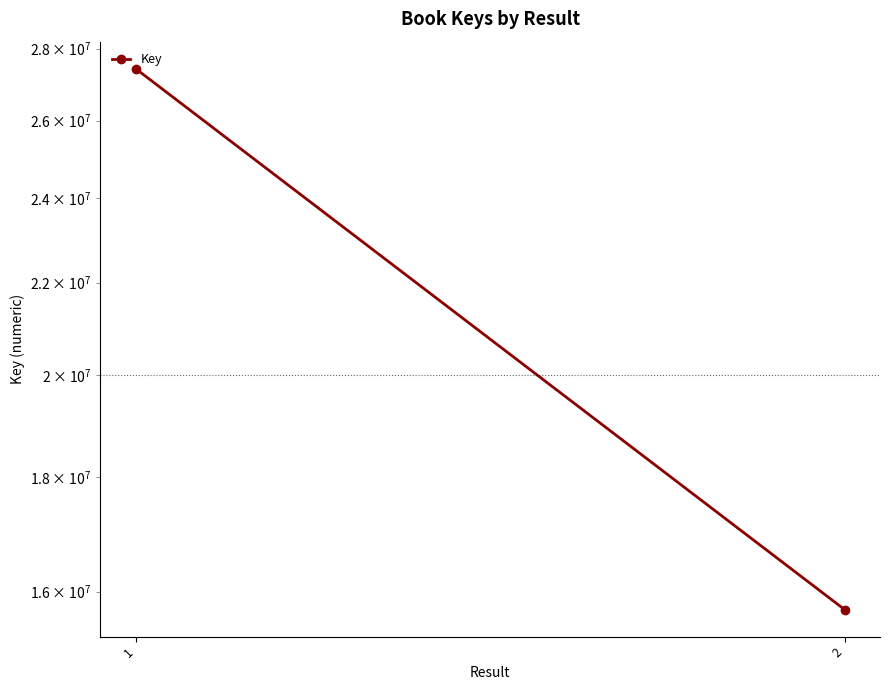

Approximately how many times larger is the value at 2 compared to 1?

0.6